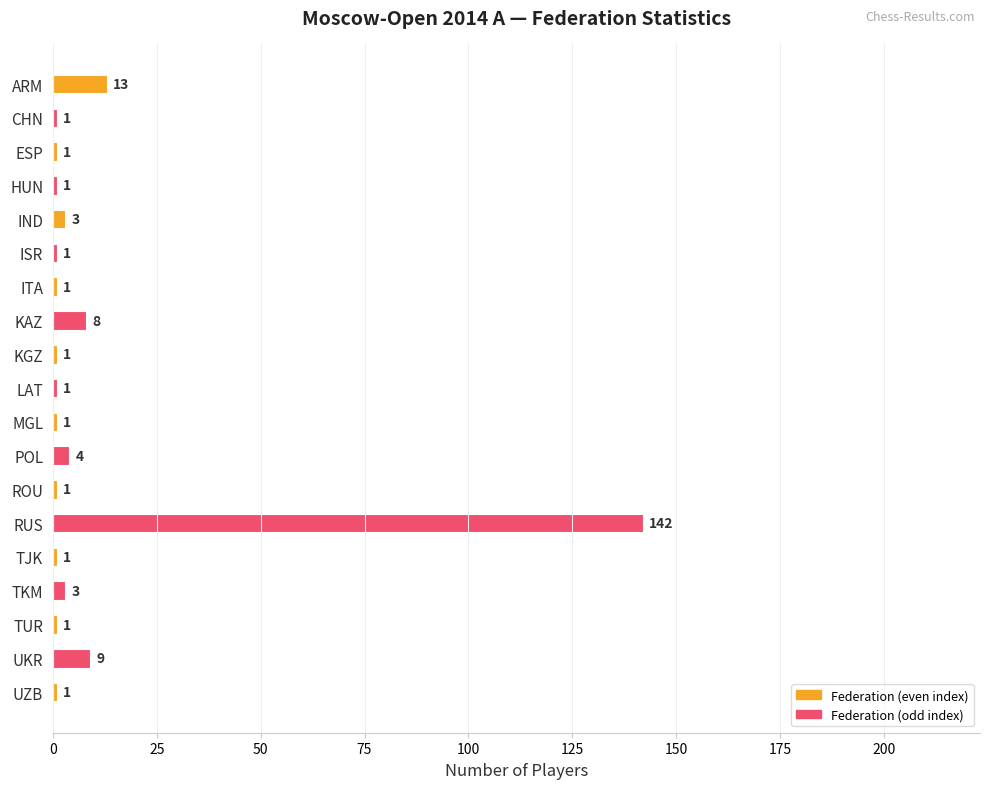

Reading top to bottom, extract all data points from this chart.

ARM=13	CHN=1	ESP=1	HUN=1	IND=3	ISR=1	ITA=1	KAZ=8	KGZ=1	LAT=1	MGL=1	POL=4	ROU=1	RUS=142	TJK=1	TKM=3	TUR=1	UKR=9	UZB=1